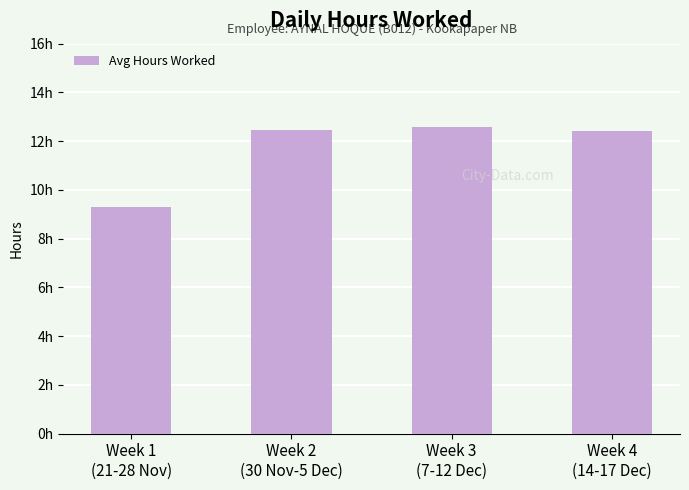

What is the greatest value displayed?

12.6